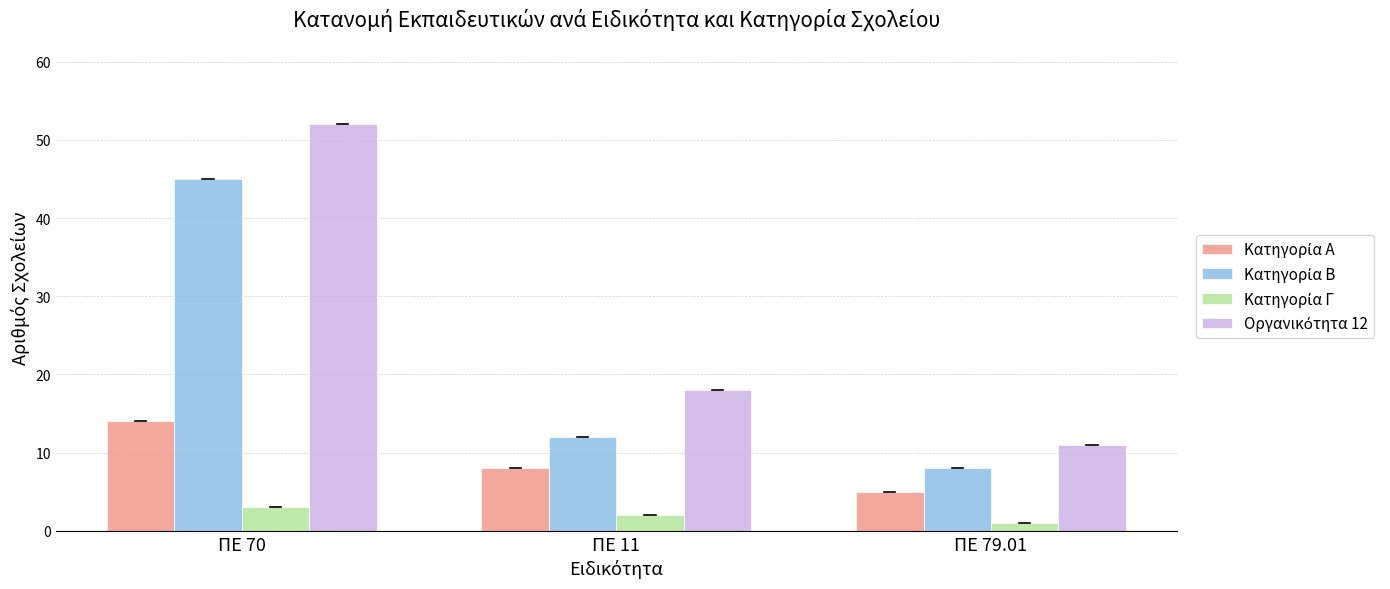

Are the bars horizontal?

No